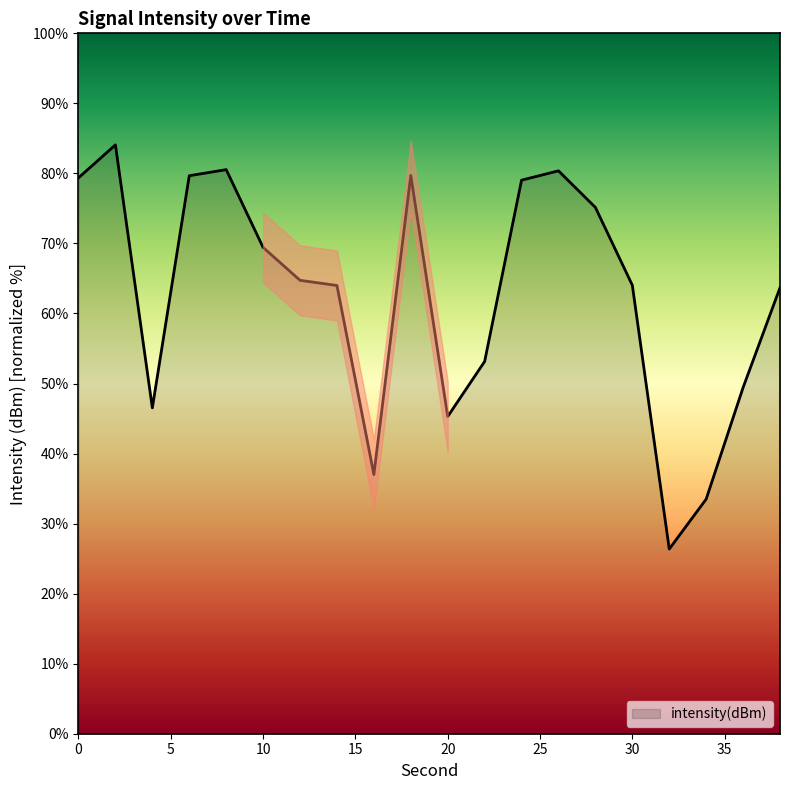

What is the change in value from 12 to 36?

-15.3